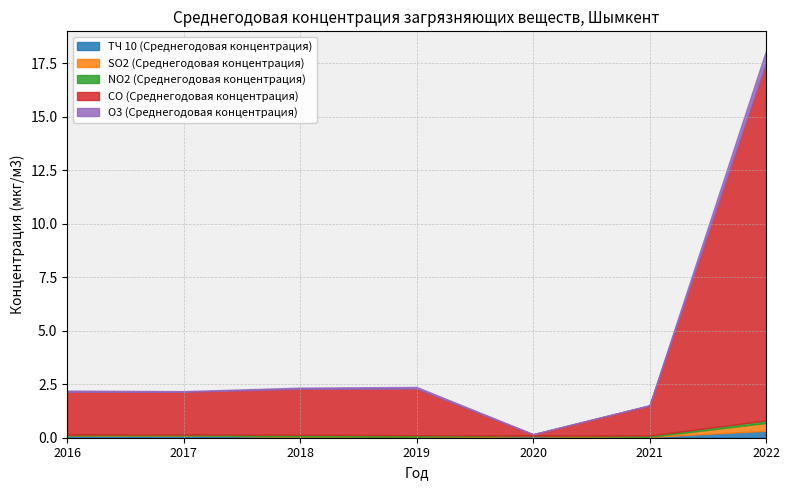

What is the difference between the second highest and minimum values in the NO2 (Среднегодовая концентрация) series?

0.1